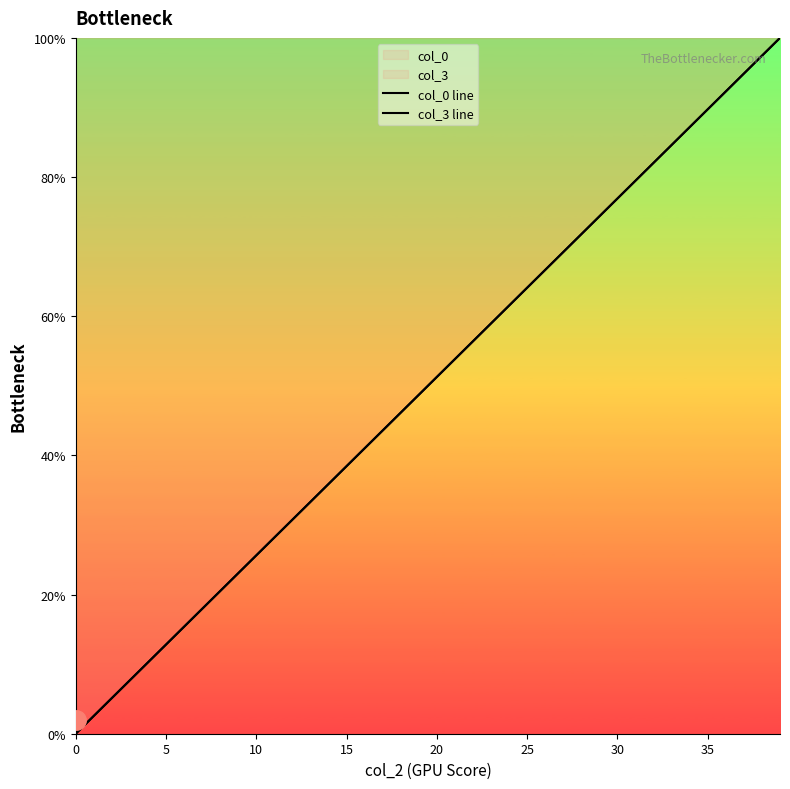

At which label does col_3 line first exceed 51?

20